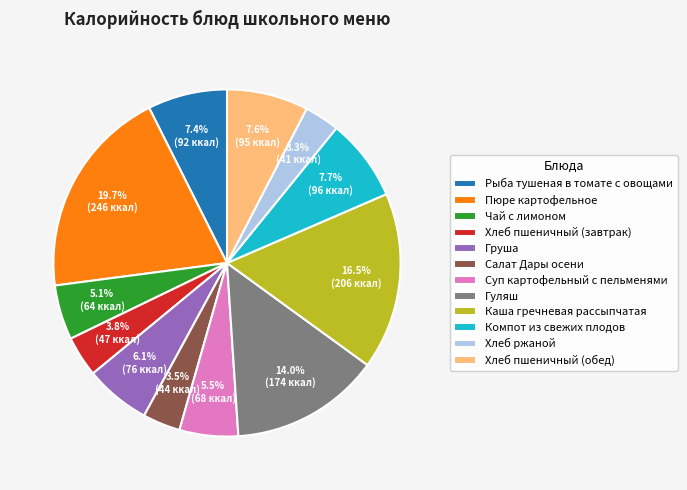

How many segments does this pie chart have?

12